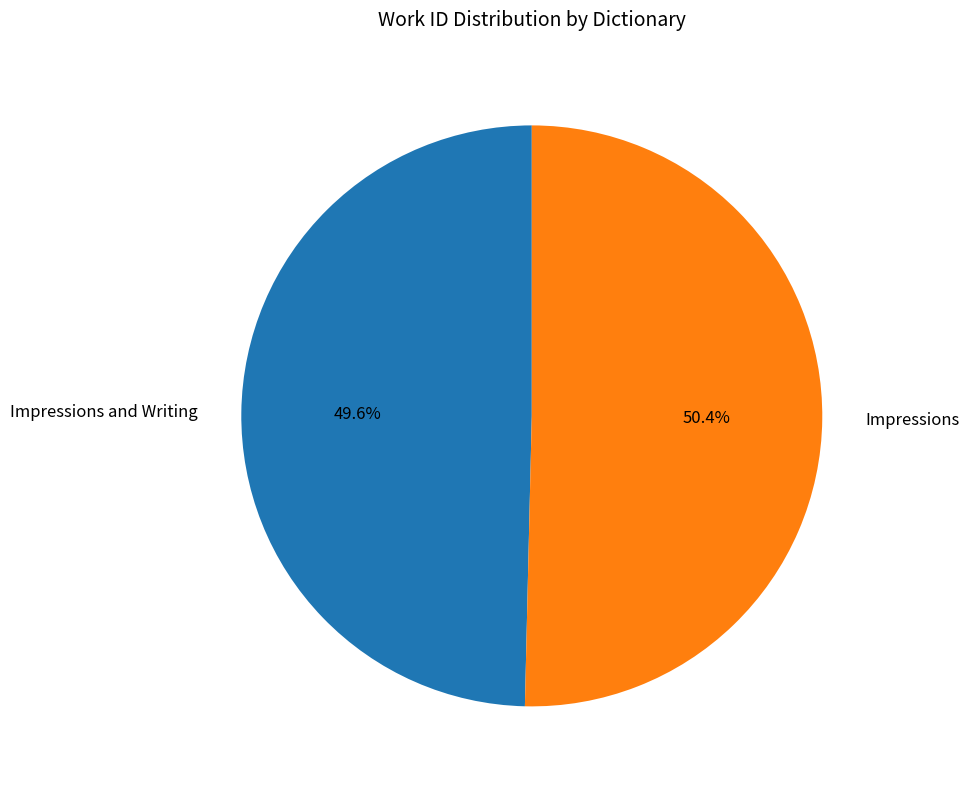

Does Impressions represent more than half of the total?

Yes